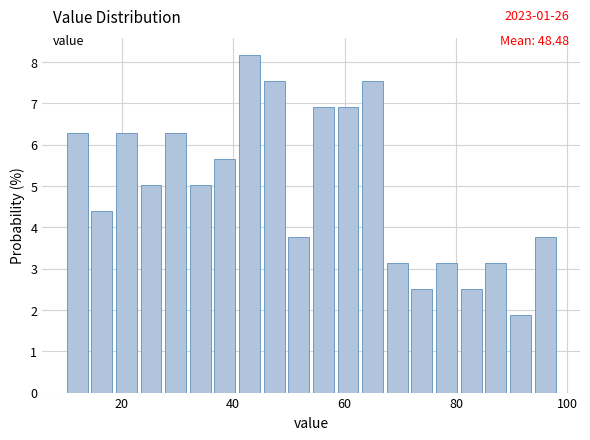

Read against the x-axis, roughly where is the centre of the tallest bar?

42